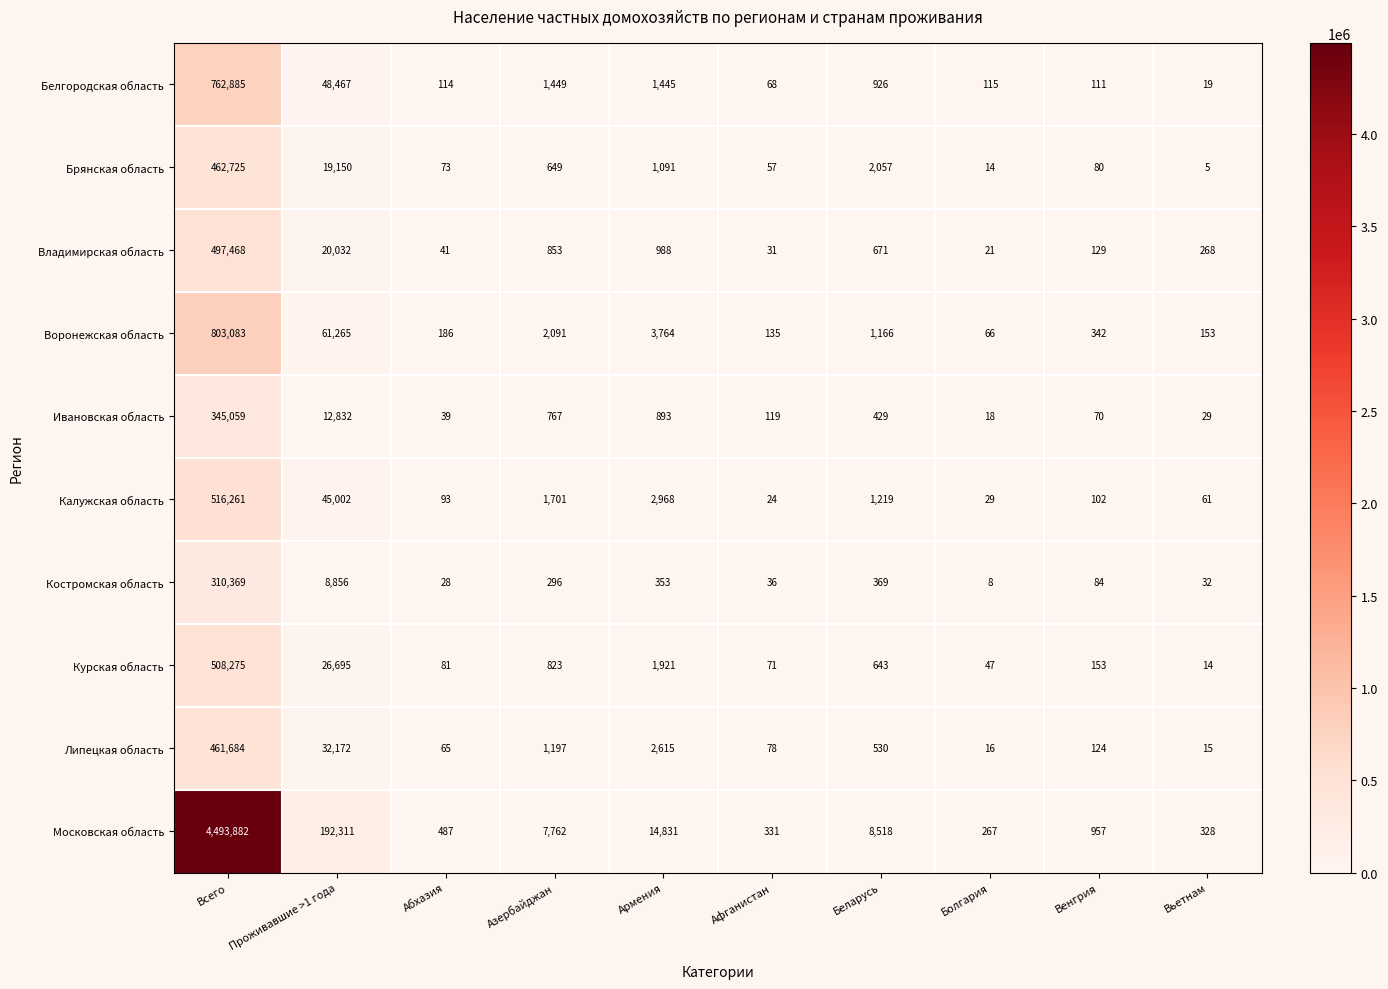

List the series in order of their peak value, highest first.

Московская область, Воронежская область, Белгородская область, Калужская область, Курская область, Владимирская область, Брянская область, Липецкая область, Ивановская область, Костромская область